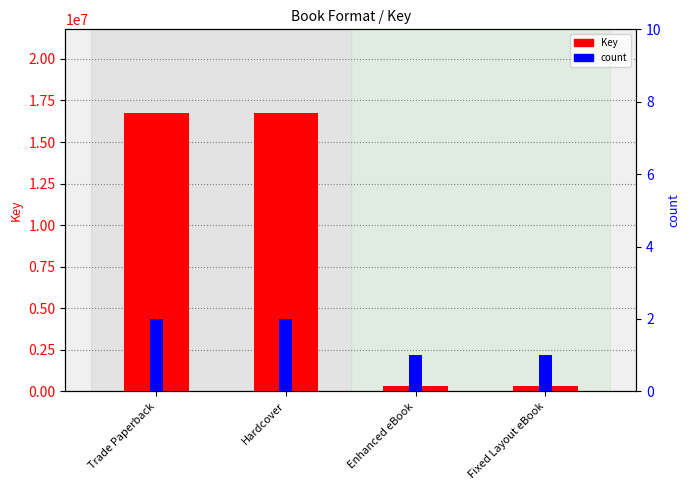

What is the sum of all count values?

6